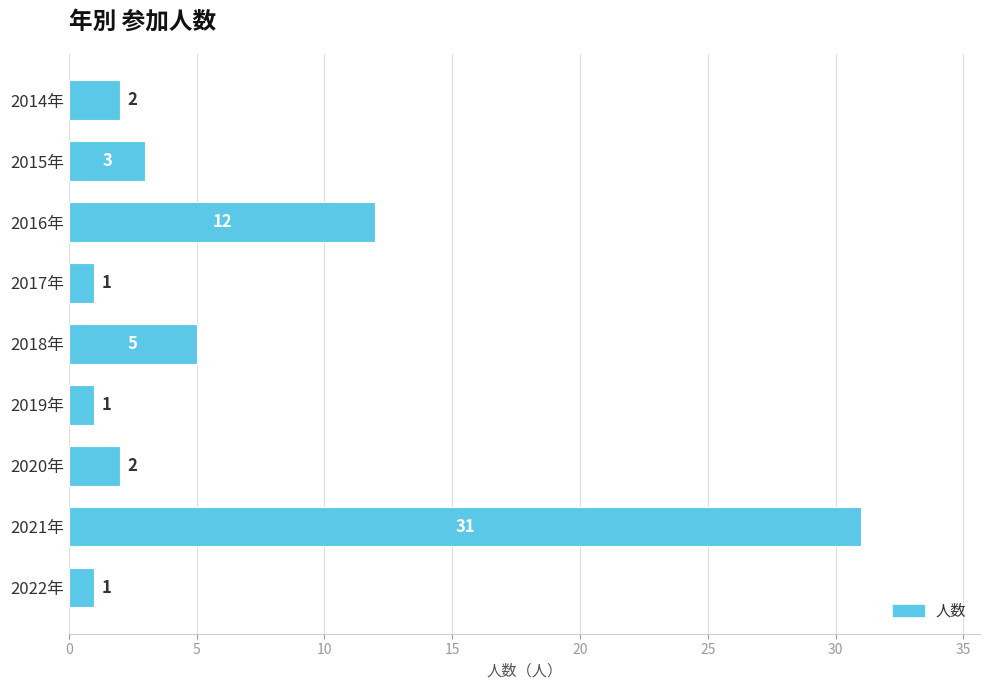

What is the value of the 9th bar from the top?

1